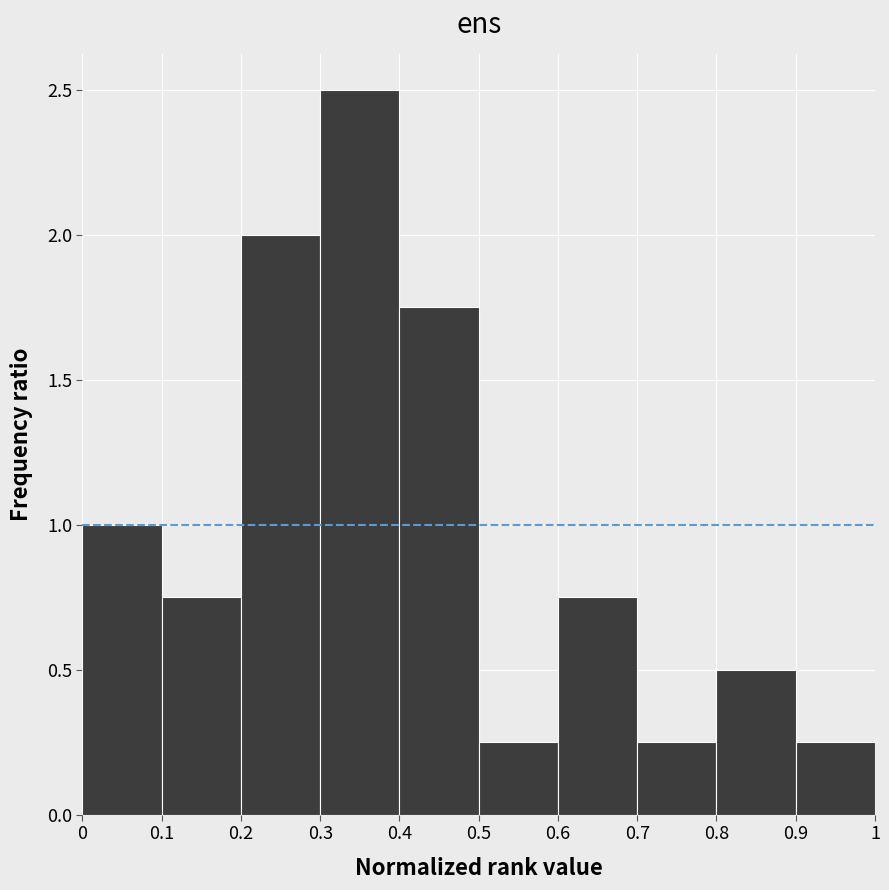

Reading left to right, list every bar in this chart as the range it spans on the x-axis followed by its height. The values are not printed on the chart, so give them approximately, as read against the axis.

0 to 0.1: 1.00
0.1 to 0.2: 0.75
0.2 to 0.3: 2.00
0.3 to 0.4: 2.50
0.4 to 0.5: 1.75
0.5 to 0.6: 0.25
0.6 to 0.7: 0.75
0.7 to 0.8: 0.25
0.8 to 0.9: 0.50
0.9 to 1: 0.25